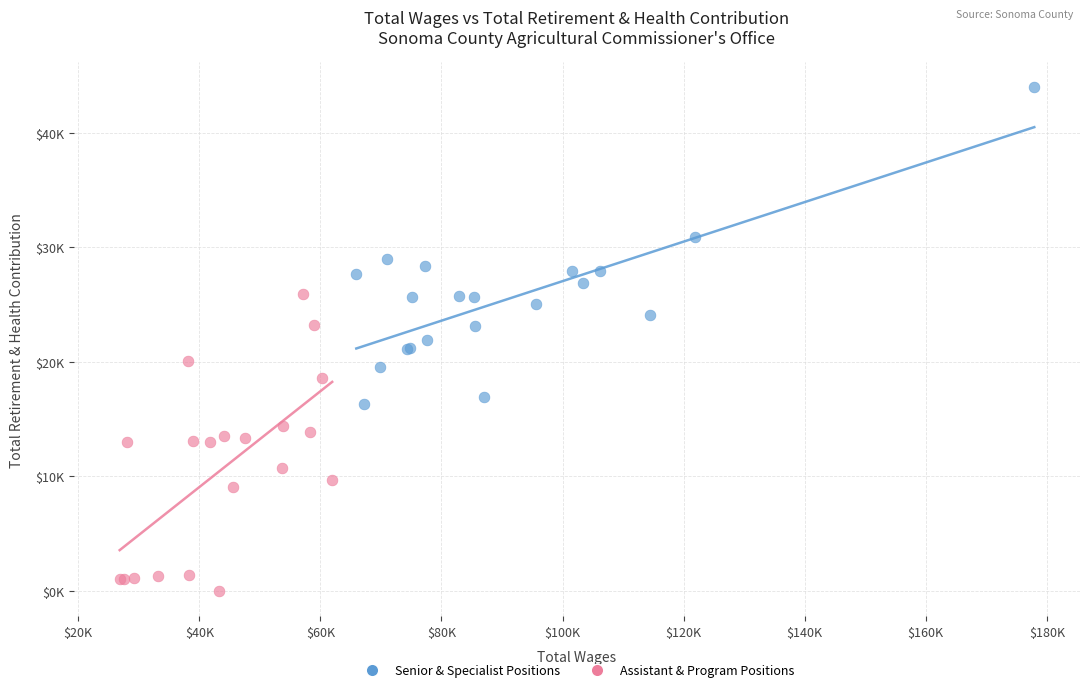

What are all the series names shown in the legend?

Senior & Specialist Positions, Assistant & Program Positions